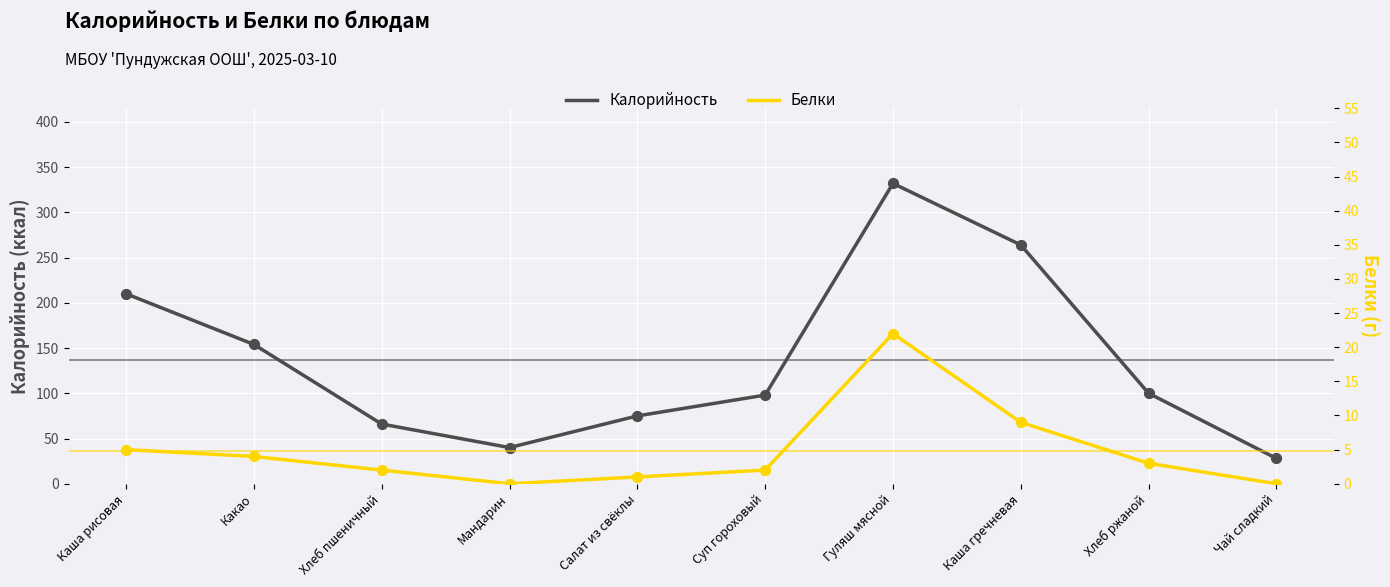

Which series has the largest Y range (max minus min)?

Калорийность